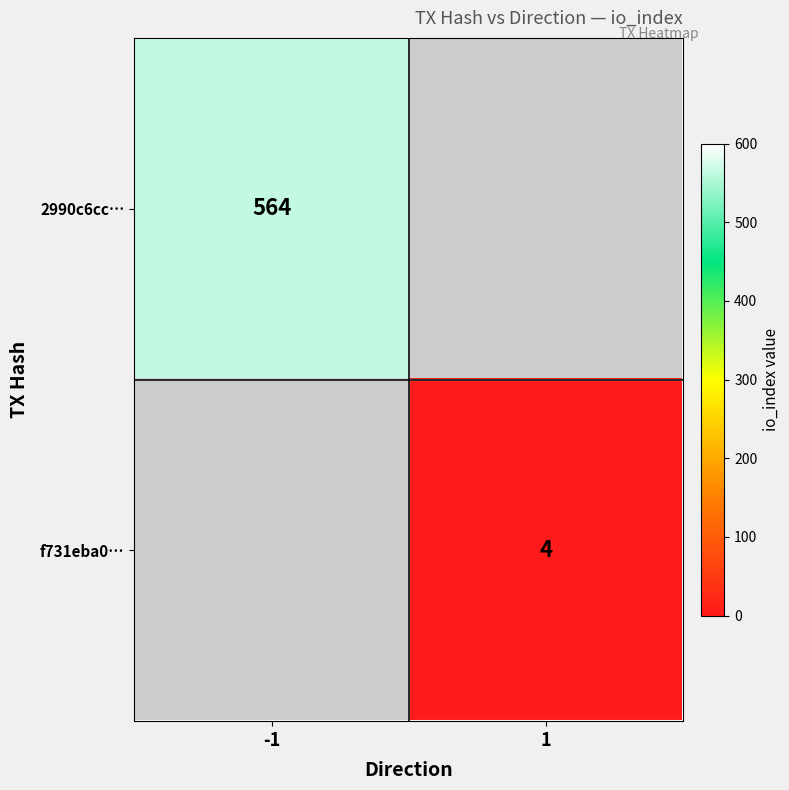

Is it true that 2990c6cc… equals 206 at -1?

False